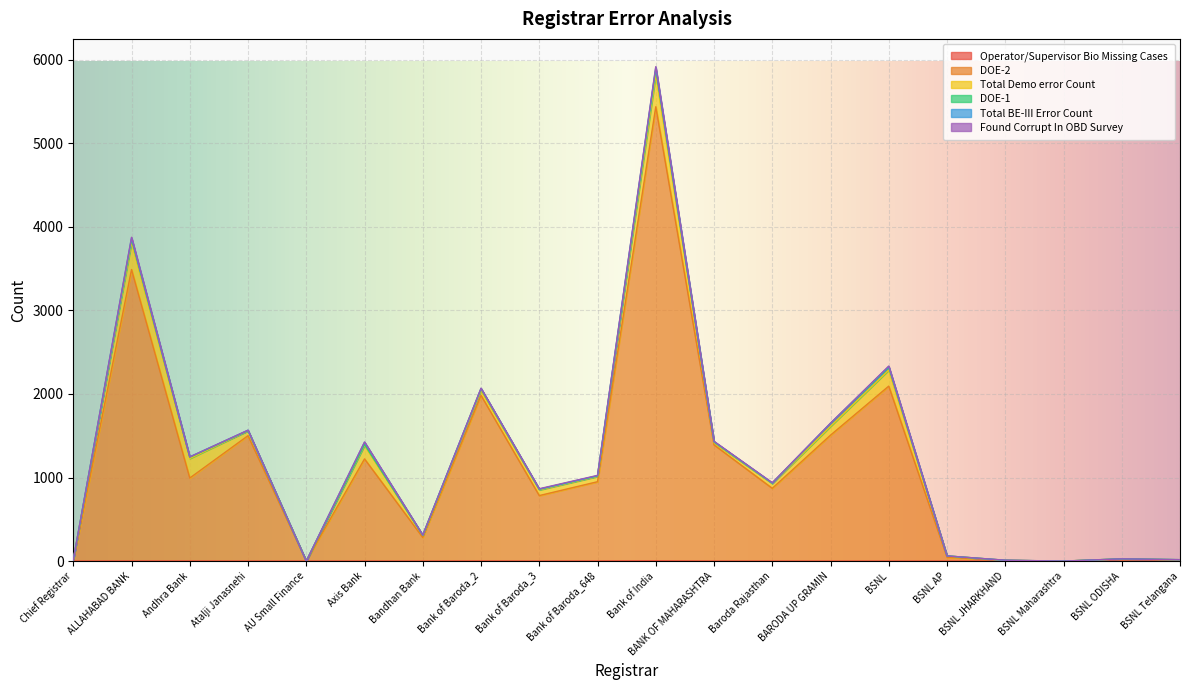

Which series has the largest total across all categories?

DOE-2